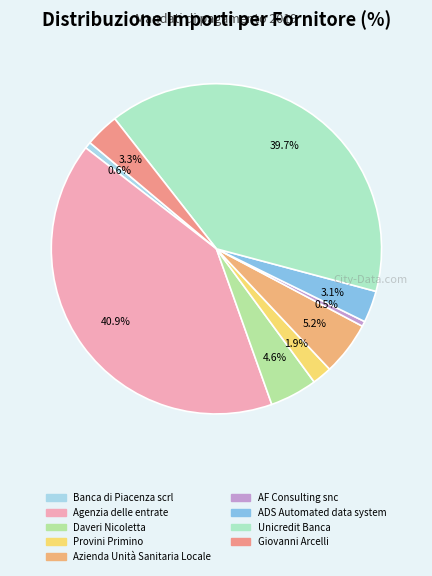

Is Daveri Nicoletta the majority of the pie?

No